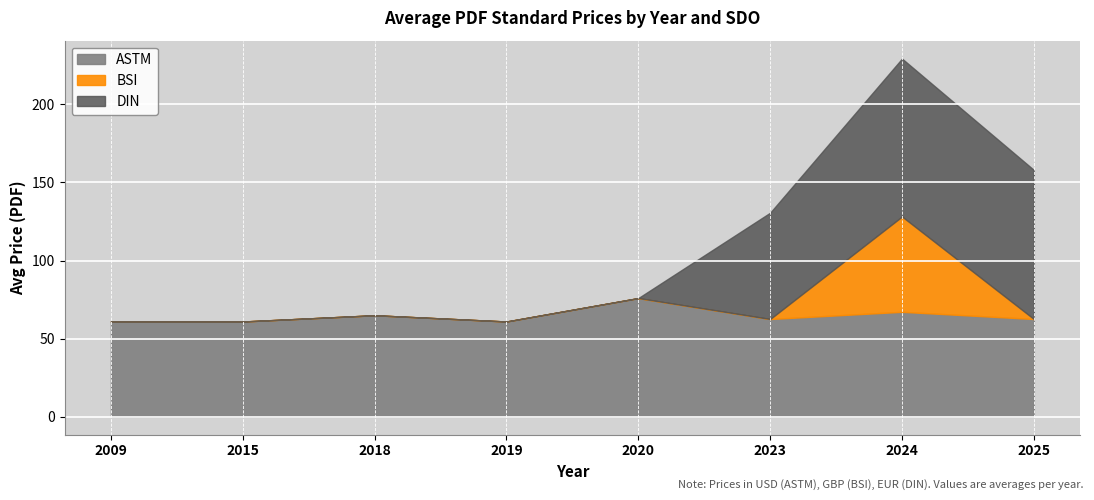

Is it true that Price (PRINT) equals 18.3 at 2025?

False